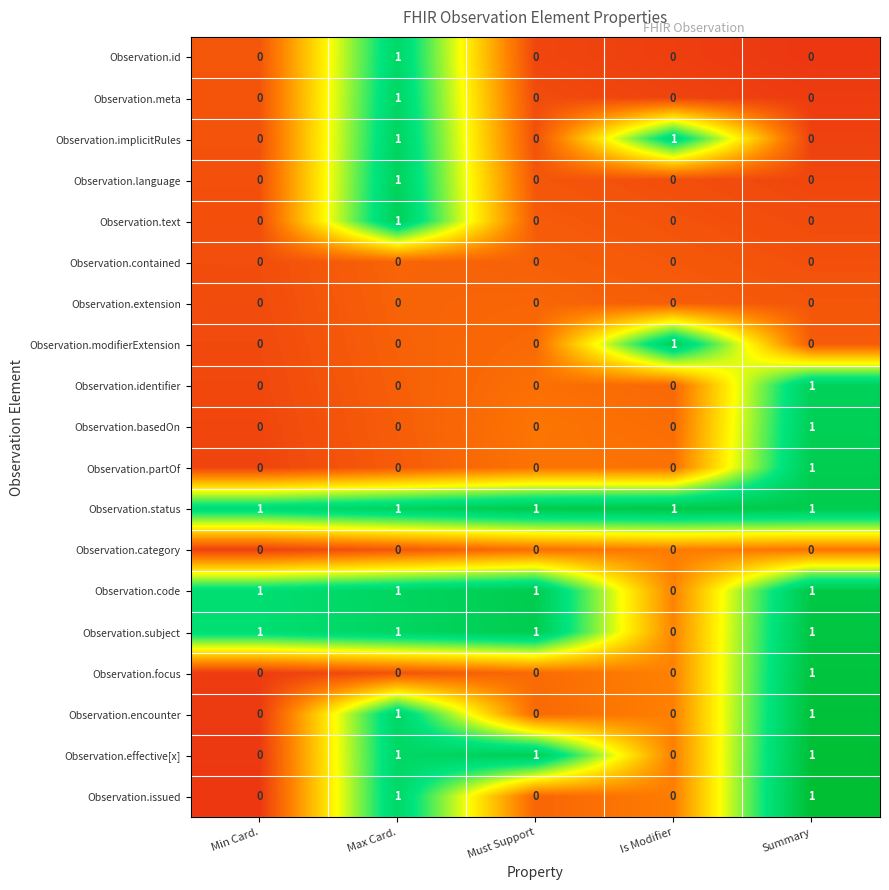

How many Observation.identifier values are between 0 and 1?

5